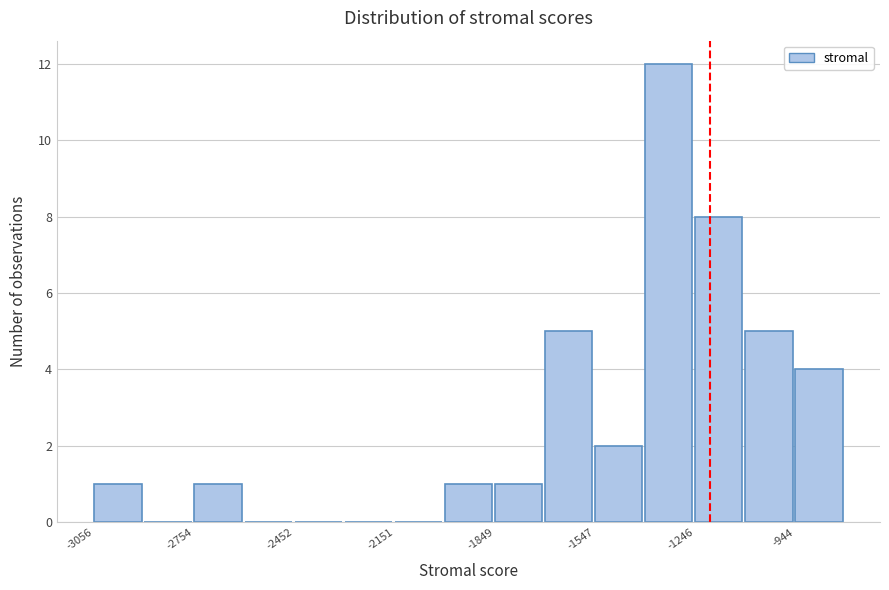

Around what value on the x-axis is the tallest bar? Give the approximate position of its centre, as read against the axis.

-1350